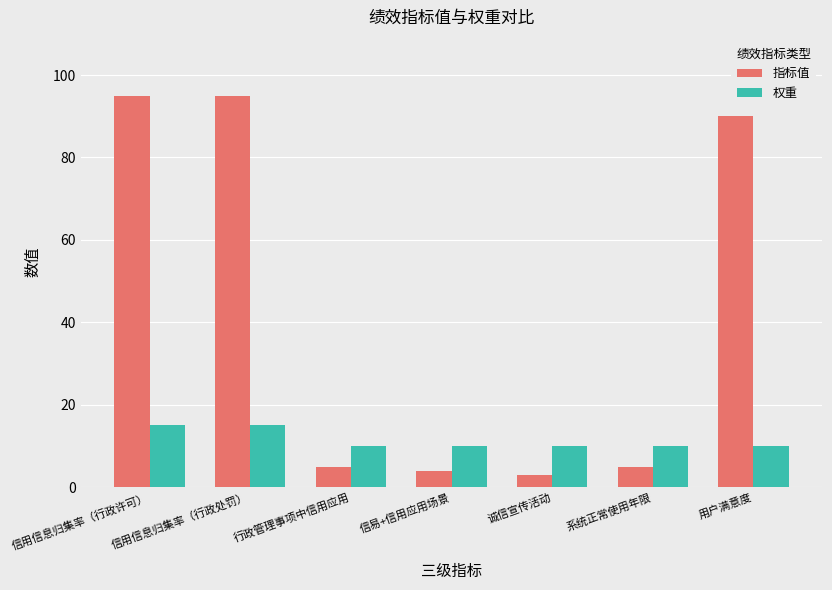

What is the total value across all series at 信易+信用应用场景?

14